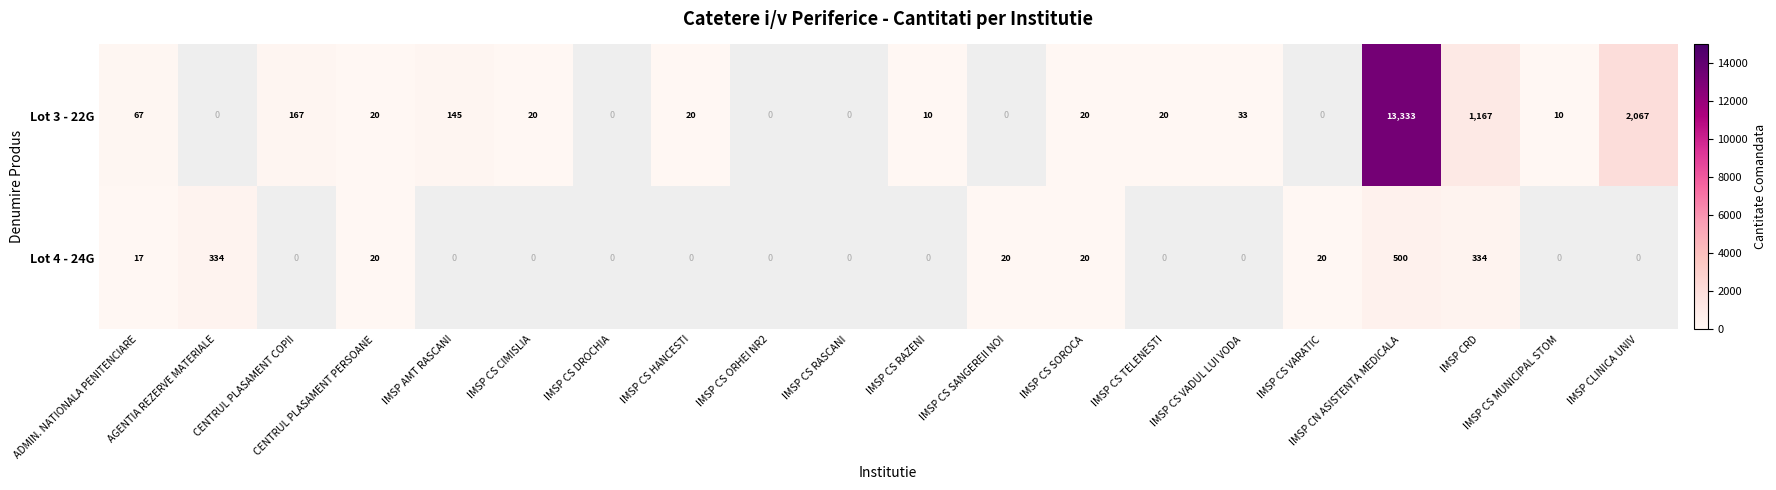

Which series changed the most between CENTRUL PLASAMENT PERSOANE and IMSP CN ASISTENTA MEDICALA?

Lot 3 - 22G